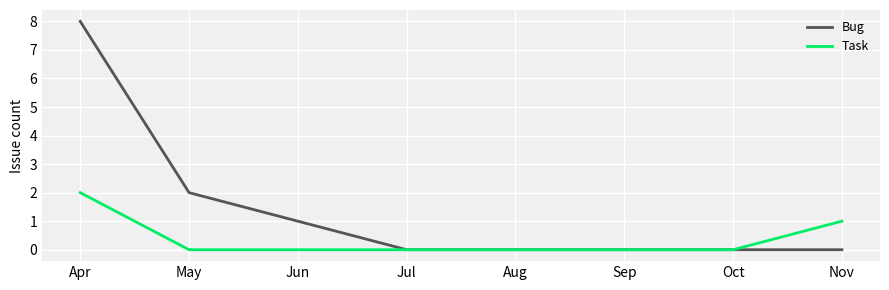

What is the maximum value shown in the chart?

8